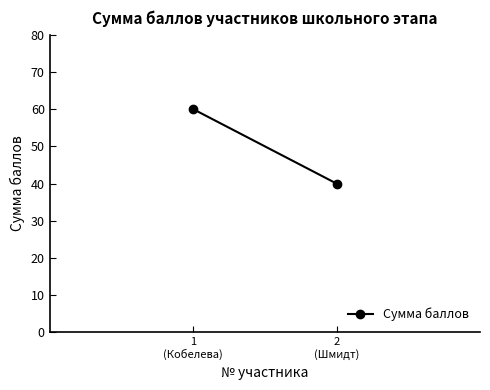

List the labels in order of value, largest first.

1
(Кобелева), 2
(Шмидт)